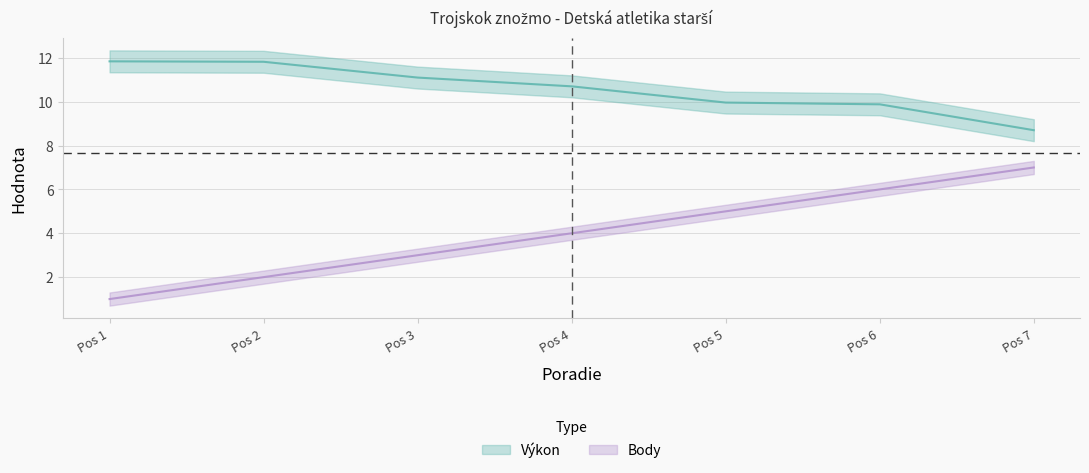

What is the total value across all series at Pos 4?

14.7